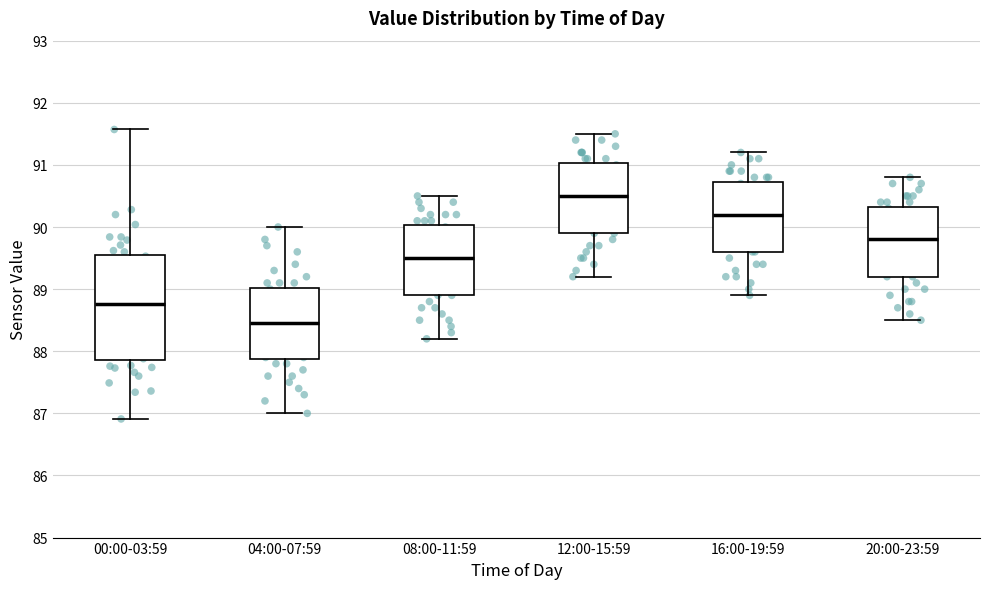

Which box is the tallest, from its lower edge to its upper edge?

00:00-03:59